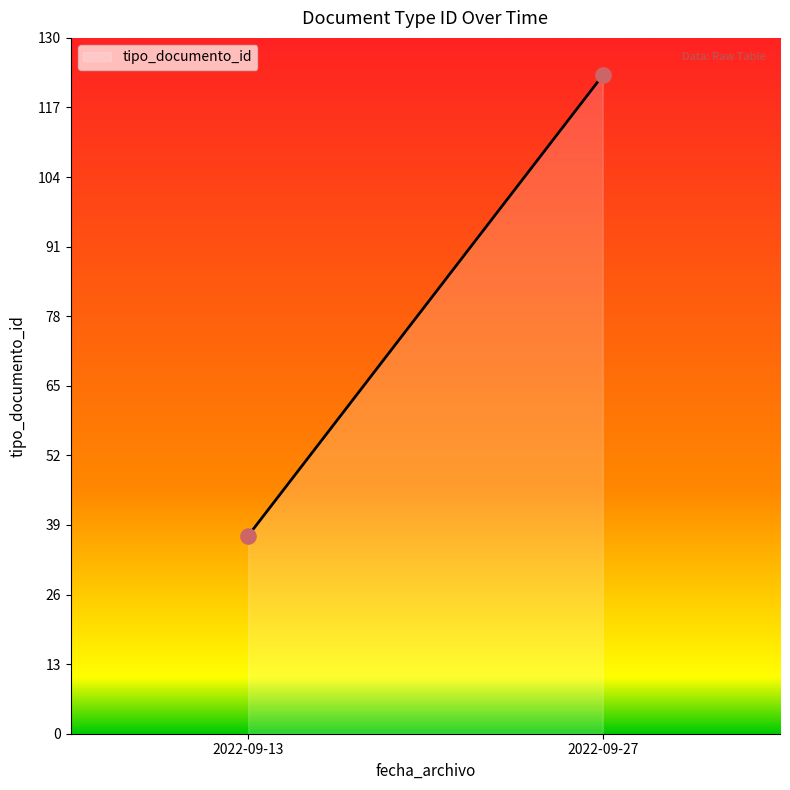

What is the minimum value shown in the chart?

37.0